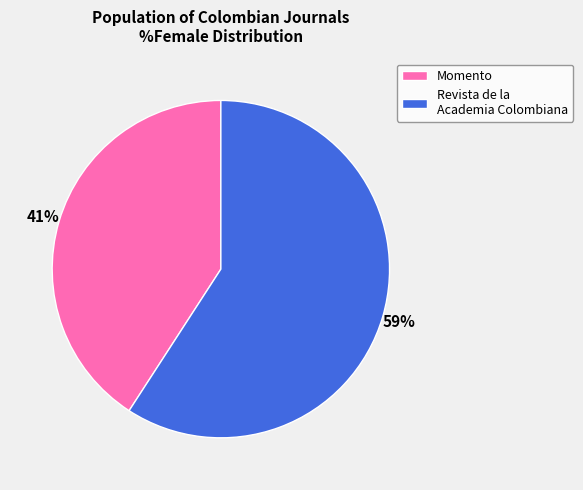

Is Momento the majority of the pie?

No